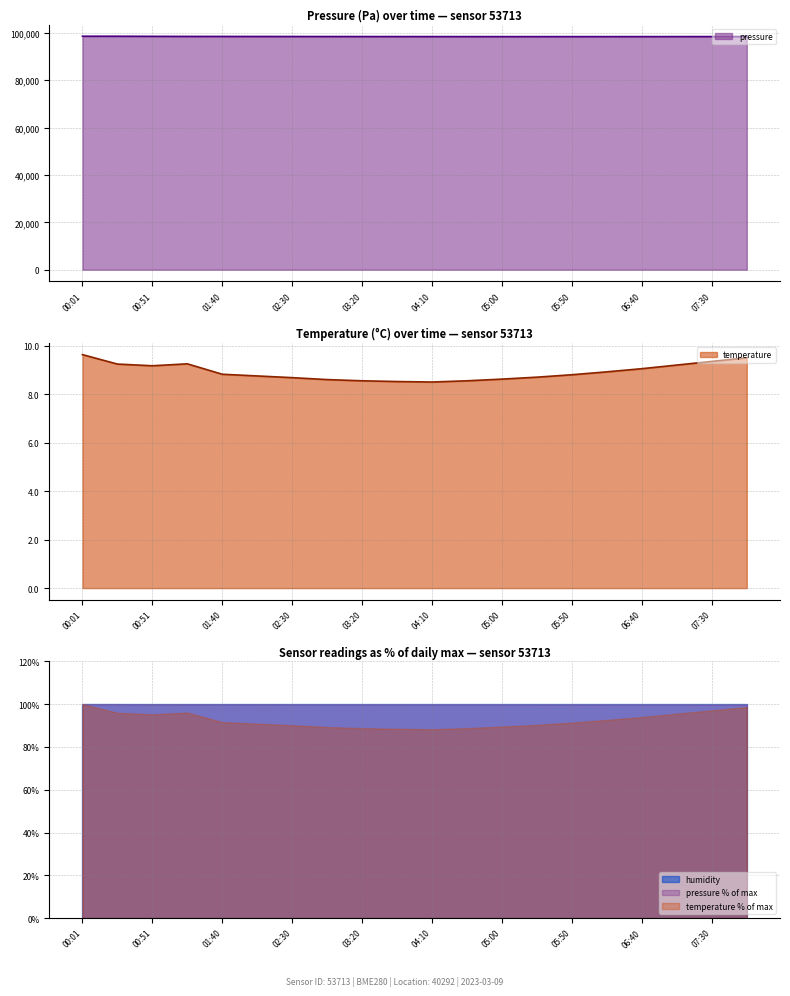

At which label is pressure closest to 98460?

01:15